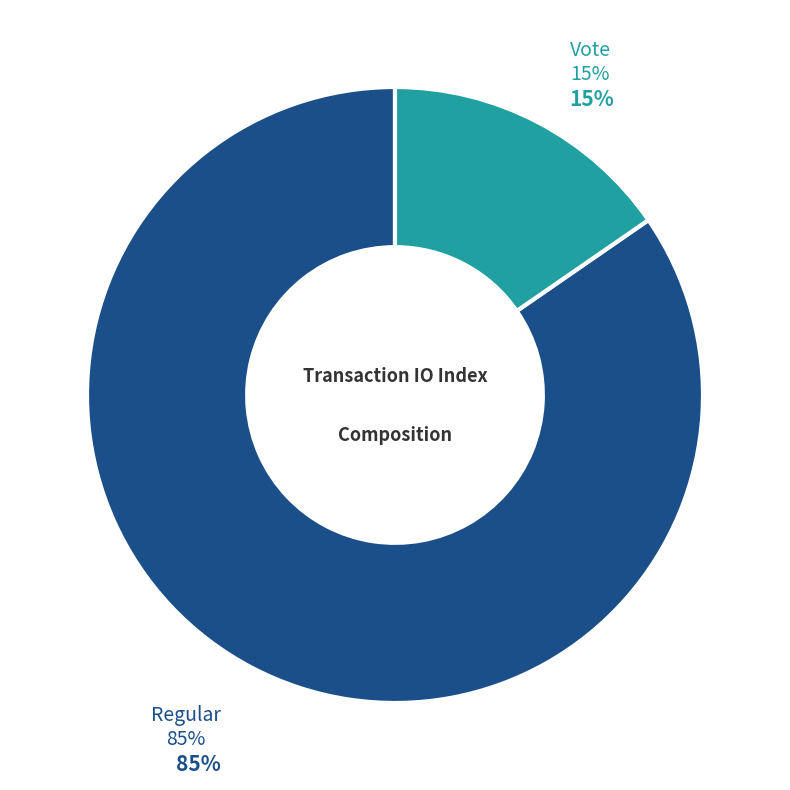

How many slices are in this pie chart?

2